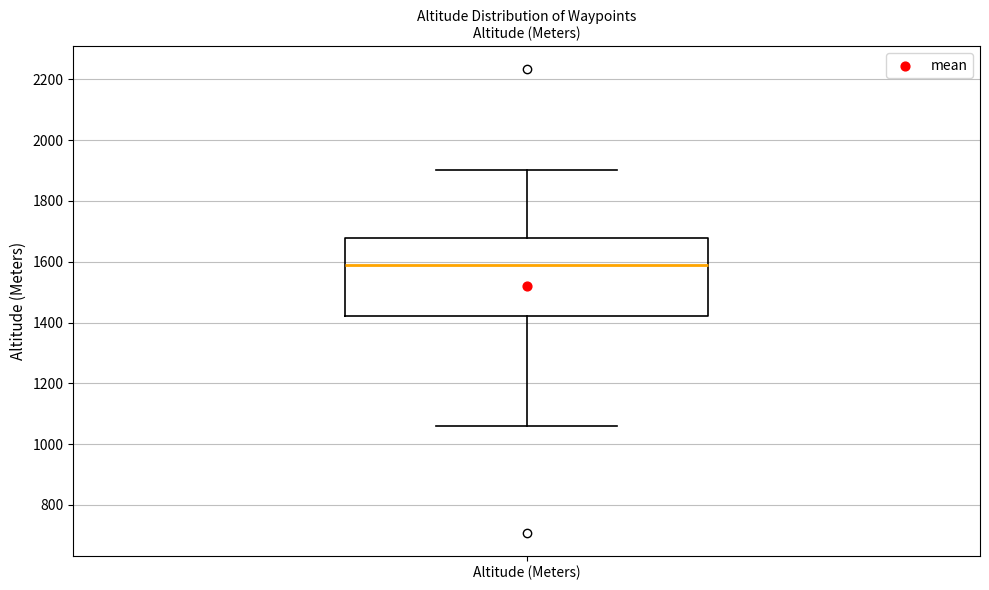

Transcribe this box plot: give where the median line is, the range the box spans, and where the two whiskers end, as read against the y-axis. The values are not printed on the chart, so give them approximately, as read against the axis.

median 1580, box 1420 to 1680, whiskers 1060 to 1900